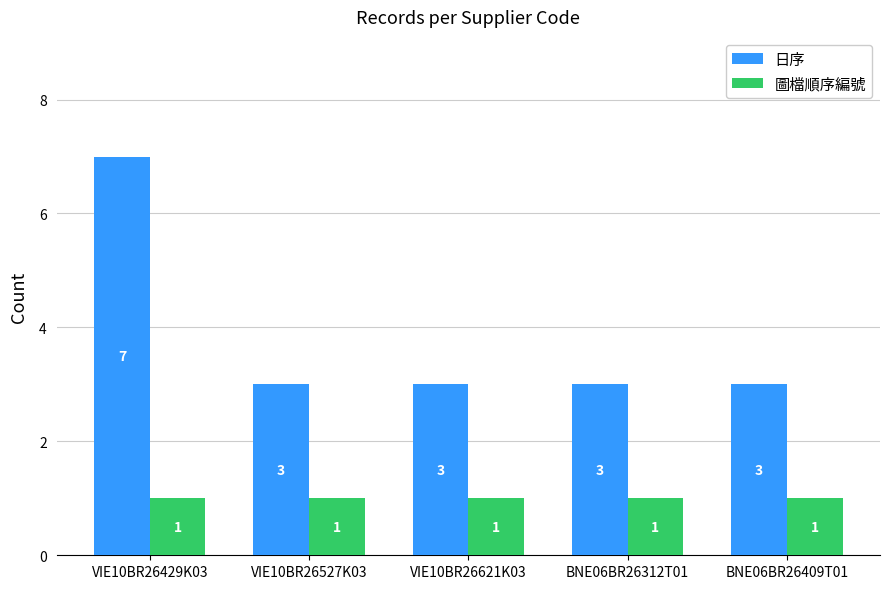

What is the spread (max minus min) of values at BNE06BR26409T01?

2